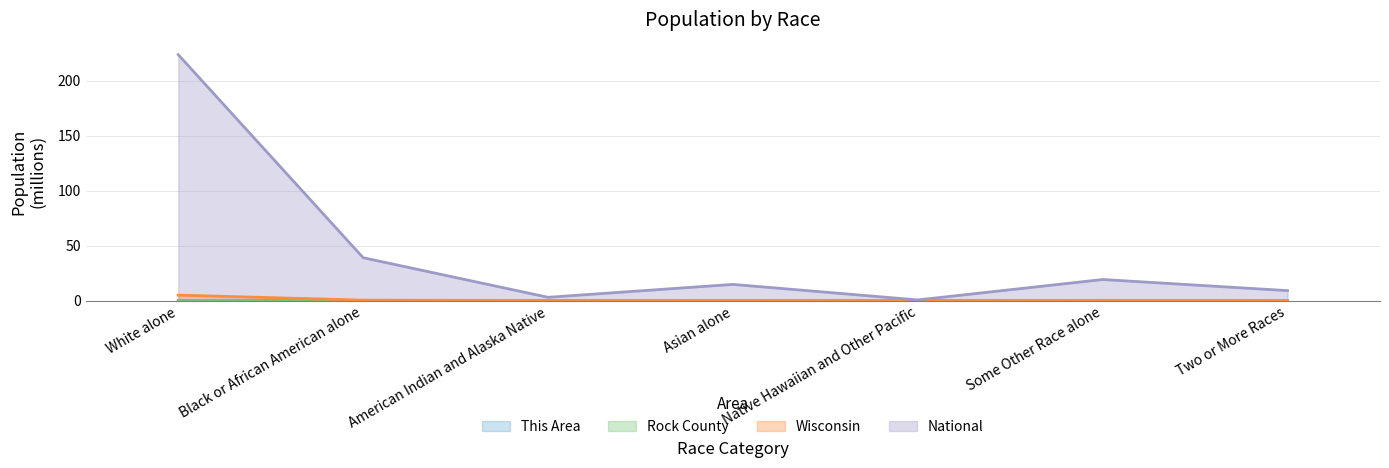

Reading left to right, what are all the values shown in this chart?

This Area: White alone=0.0	Black or African American alone=0.0	American Indian and Alaska Native=0.0	Asian alone=0.0	Native Hawaiian and Other Pacific=0.0	Some Other Race alone=0.0	Two or More Races=0.0
Rock County: White alone=0.1	Black or African American alone=0.0	American Indian and Alaska Native=0.0	Asian alone=0.0	Native Hawaiian and Other Pacific=0.0	Some Other Race alone=0.0	Two or More Races=0.0
Wisconsin: White alone=4.9	Black or African American alone=0.4	American Indian and Alaska Native=0.1	Asian alone=0.1	Native Hawaiian and Other Pacific=0.0	Some Other Race alone=0.1	Two or More Races=0.1
National: White alone=223.6	Black or African American alone=38.9	American Indian and Alaska Native=2.9	Asian alone=14.7	Native Hawaiian and Other Pacific=0.5	Some Other Race alone=19.1	Two or More Races=9.0